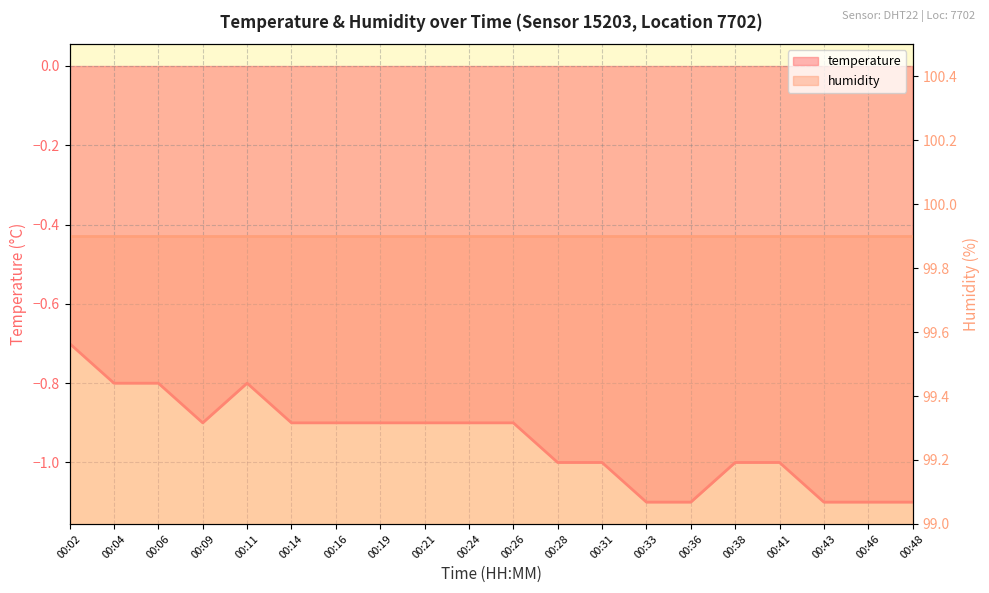

Reading left to right, extract all data points from this chart.

00:02=-0.7	00:04=-0.8	00:06=-0.8	00:09=-0.9	00:11=-0.8	00:14=-0.9	00:16=-0.9	00:19=-0.9	00:21=-0.9	00:24=-0.9	00:26=-0.9	00:28=-1.0	00:31=-1.0	00:33=-1.1	00:36=-1.1	00:38=-1.0	00:41=-1.0	00:43=-1.1	00:46=-1.1	00:48=-1.1